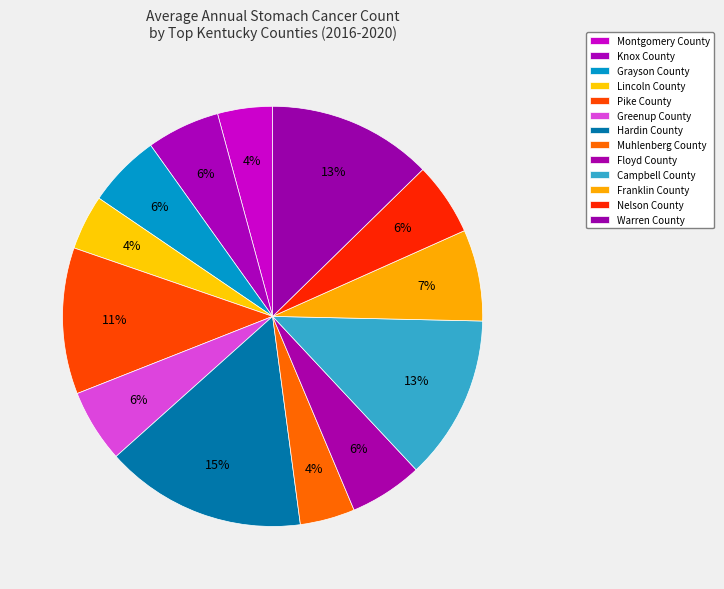

What percentage is the Montgomery County slice, to the nearest percent?

4%